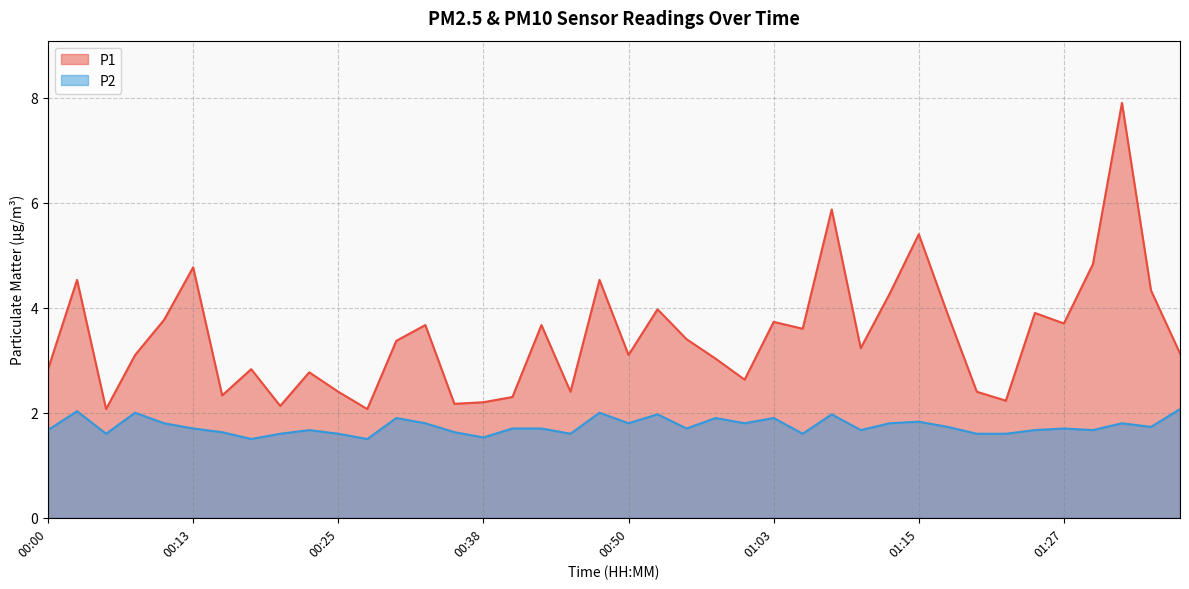

Which series changed the most between 00:33 and 01:37?

P1